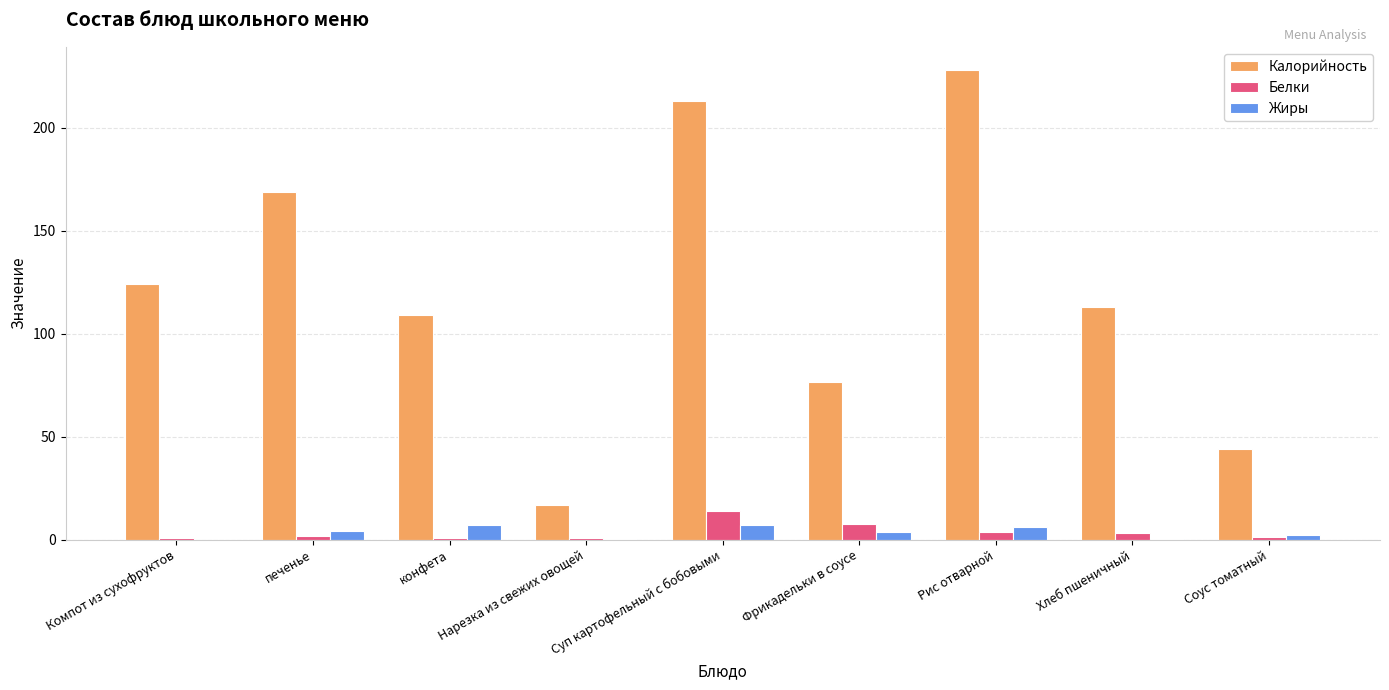

Where is Белки nearest to the value 7?

Фрикадельки в соусе